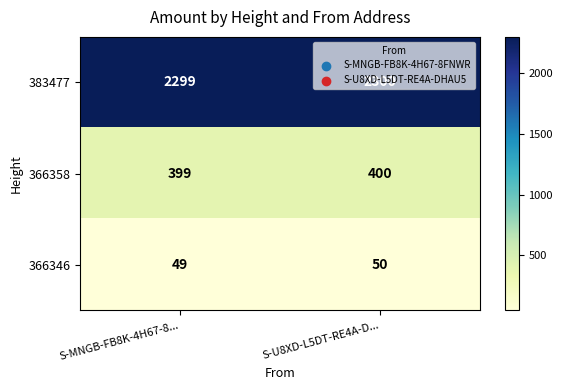

At which category does the chart reach its minimum across all series?

S-MNGB-FB8K-4H67-8...